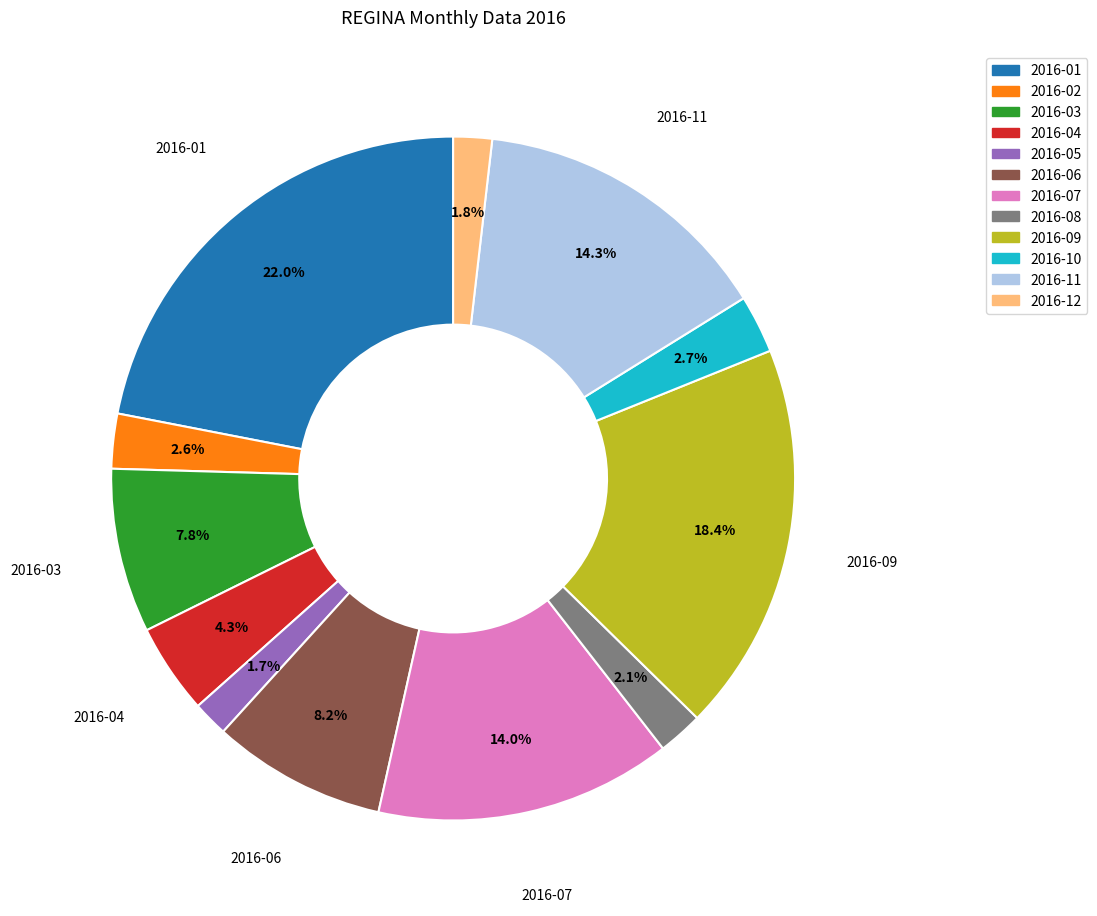

Does any single category account for the majority?

No